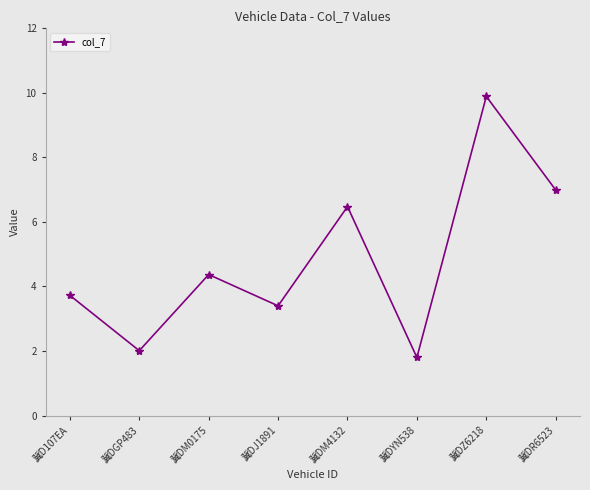

What is the ratio of the value at 冀D107EA to the value at 冀DR6523?

0.5